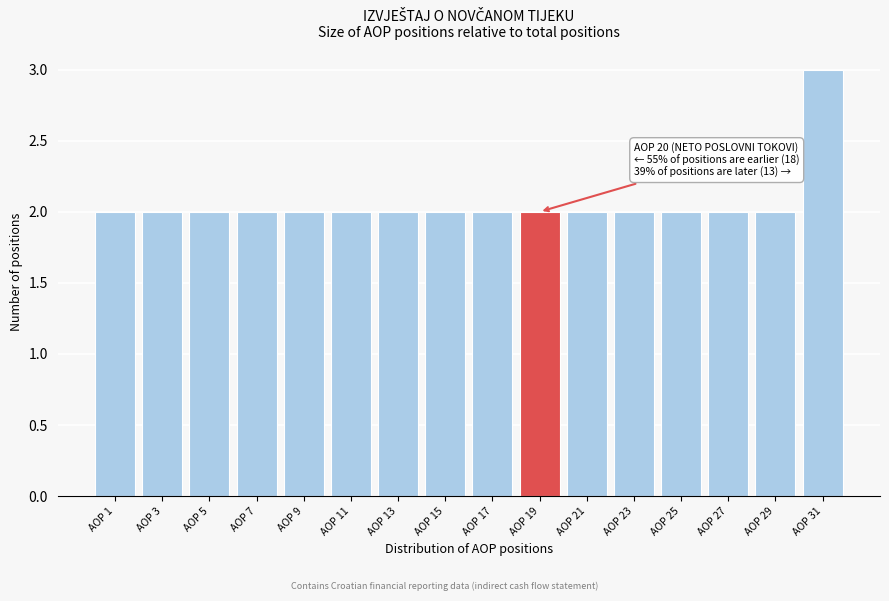

Reading left to right, extract all data points from this chart.

AOP 1=2	AOP 3=2	AOP 5=2	AOP 7=2	AOP 9=2	AOP 11=2	AOP 13=2	AOP 15=2	AOP 17=2	AOP 19=2	AOP 21=2	AOP 23=2	AOP 25=2	AOP 27=2	AOP 29=2	AOP 31=3